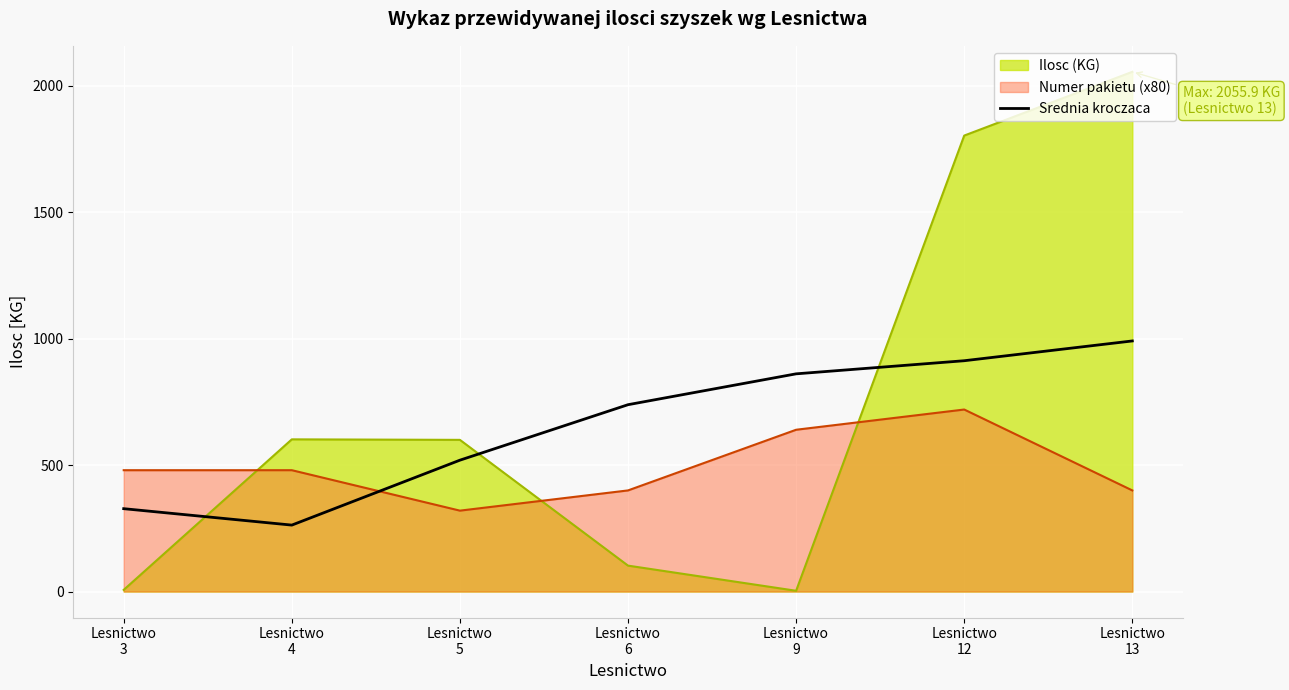

Does the chart display data point markers on the line(s)?

No